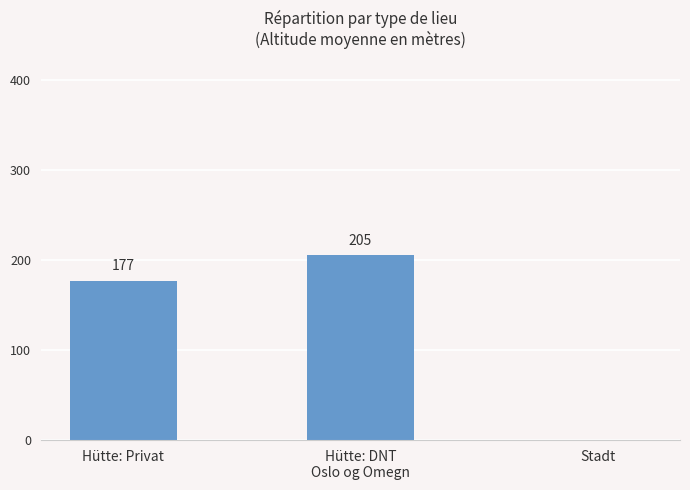

What is the change in value from Hütte: DNT
Oslo og Omegn to Stadt?

-205